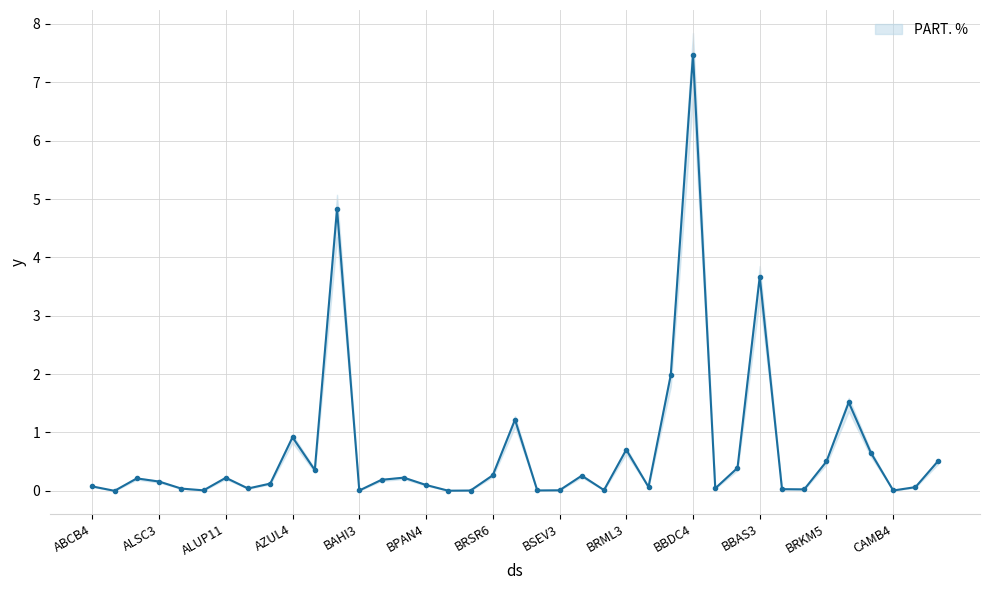

Which label corresponds to the largest value in the chart?

BBDC4